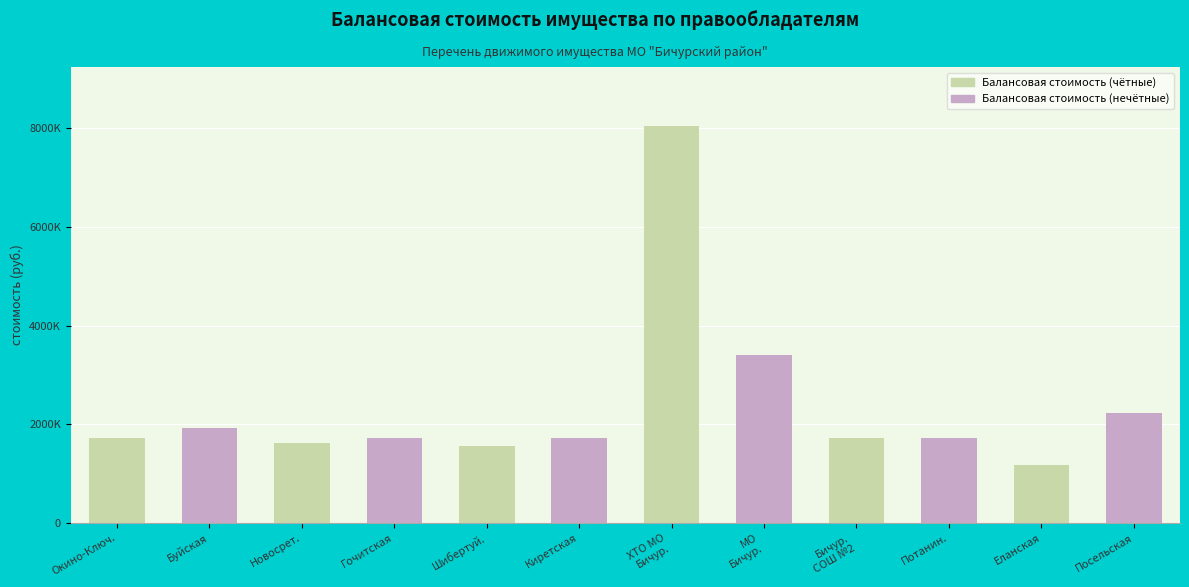

Which category has the lowest value in the Балансовая стоимость (чётные) series?

Еланская